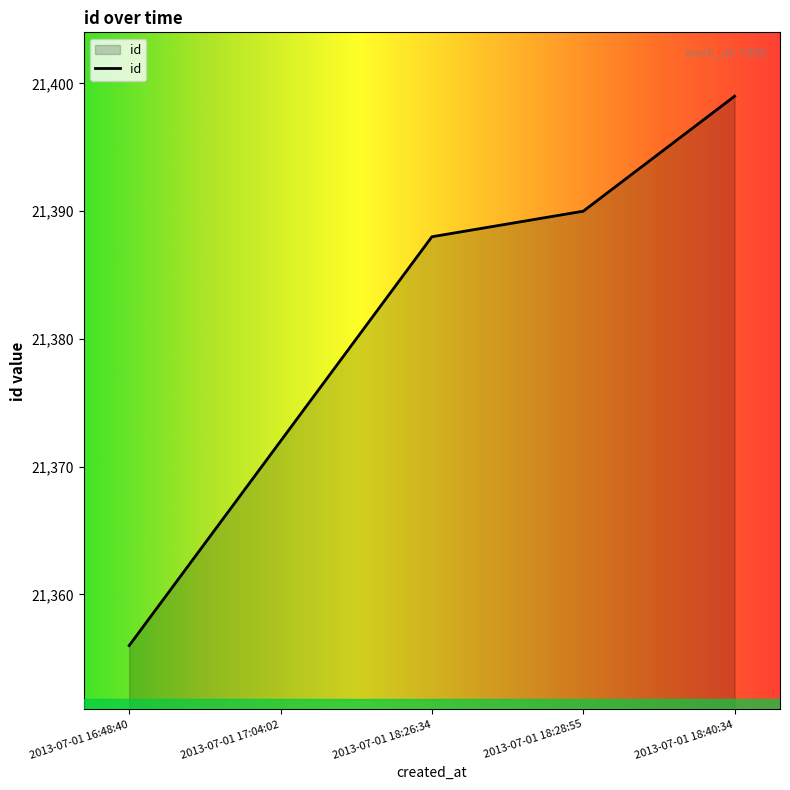

How many lines are shown in the chart?

1